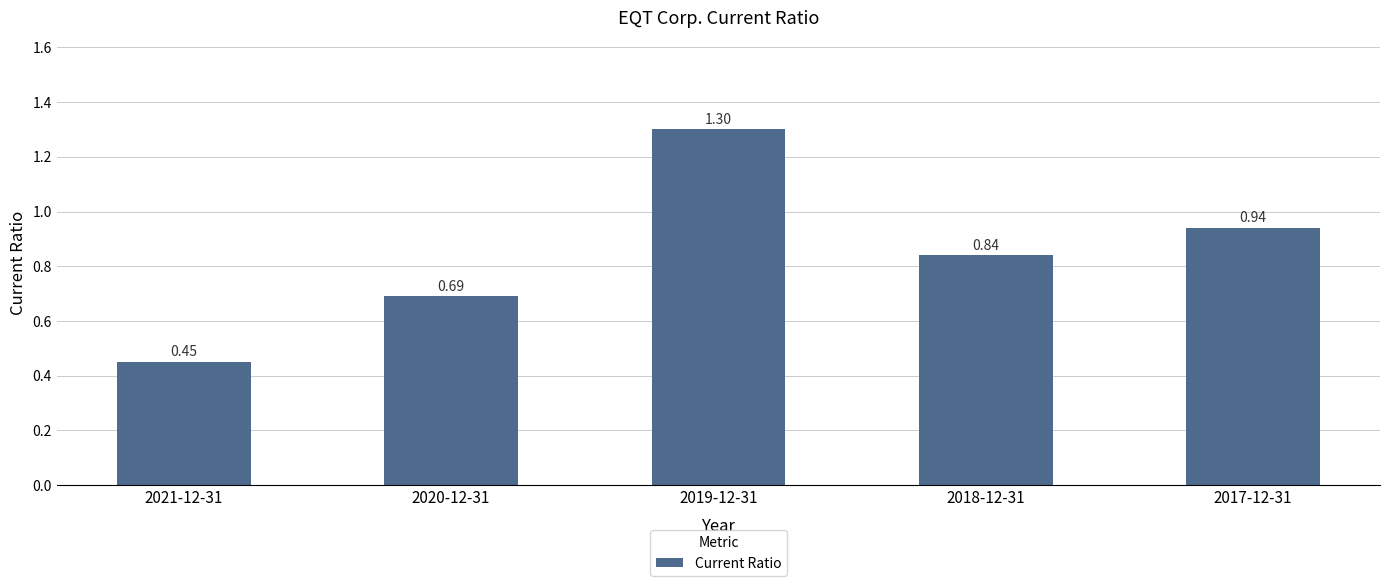

At which category does the chart reach its minimum across all series?

2021-12-31